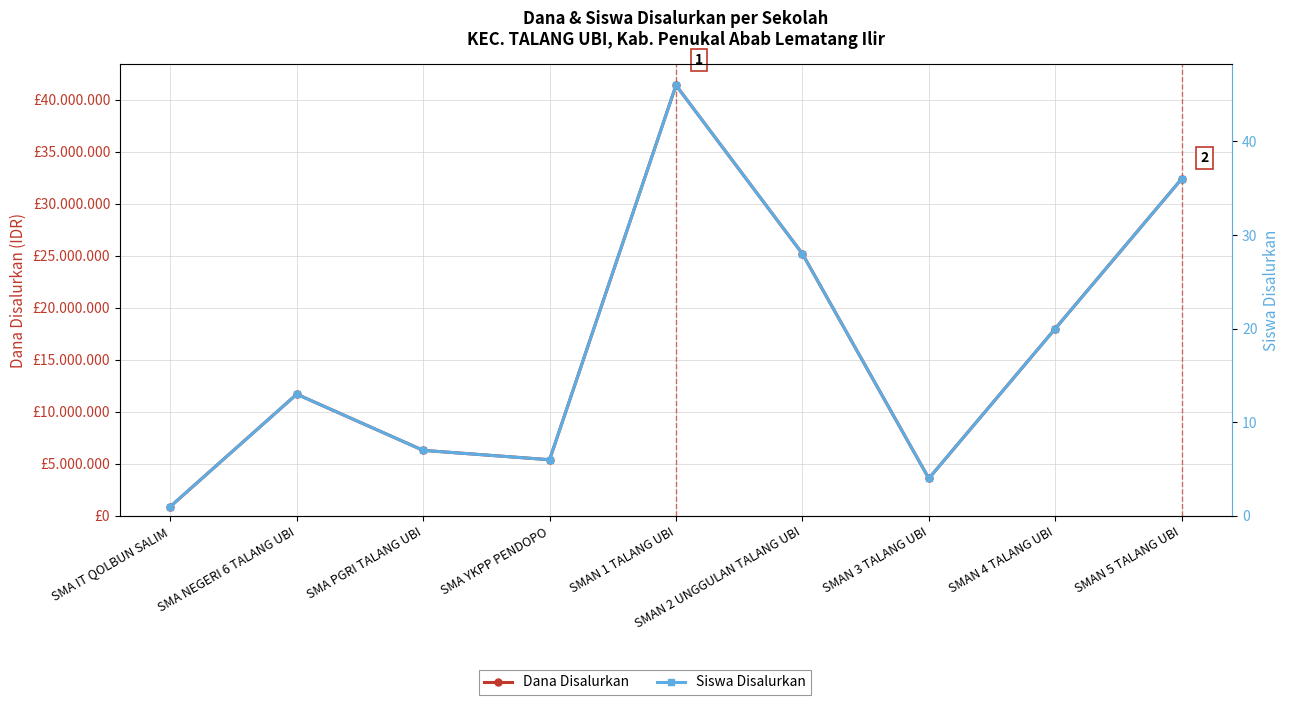

Reading left to right, transcribe all the data shown in this chart.

Dana Disalurkan: SMA IT QOLBUN SALIM=900000	SMA NEGERI 6 TALANG UBI=11700000	SMA PGRI TALANG UBI=6300000	SMA YKPP PENDOPO=5400000	SMAN 1 TALANG UBI=41400000	SMAN 2 UNGGULAN TALANG UBI=25200000	SMAN 3 TALANG UBI=3600000	SMAN 4 TALANG UBI=18000000	SMAN 5 TALANG UBI=32400000
Siswa Disalurkan: SMA IT QOLBUN SALIM=1	SMA NEGERI 6 TALANG UBI=13	SMA PGRI TALANG UBI=7	SMA YKPP PENDOPO=6	SMAN 1 TALANG UBI=46	SMAN 2 UNGGULAN TALANG UBI=28	SMAN 3 TALANG UBI=4	SMAN 4 TALANG UBI=20	SMAN 5 TALANG UBI=36